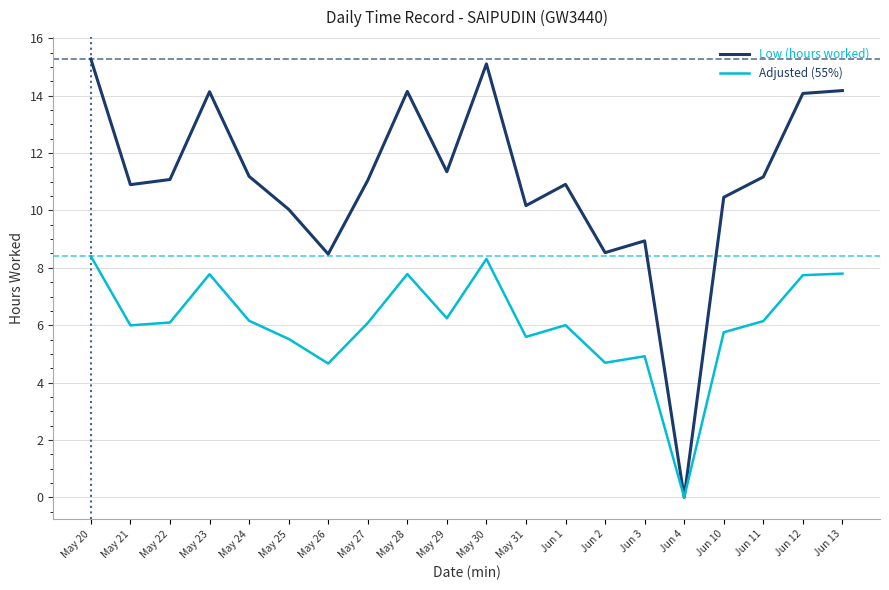

Which series has the widest spread of values?

Low (hours worked)